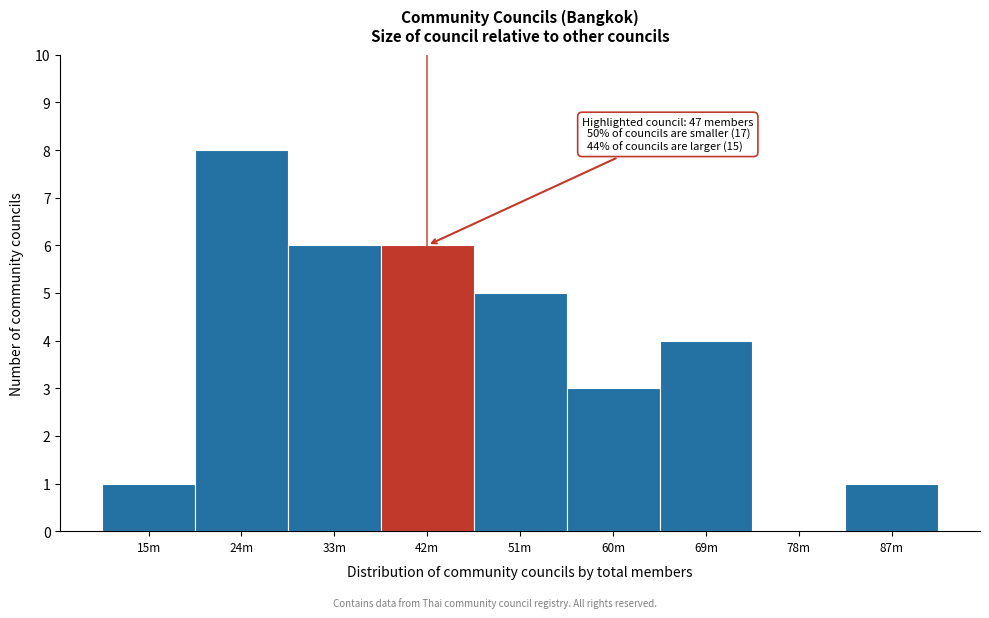

Reading left to right, what are all the values shown in this chart?

15m=1	24m=8	33m=6	42m=6	51m=5	60m=3	69m=4	78m=0	87m=1